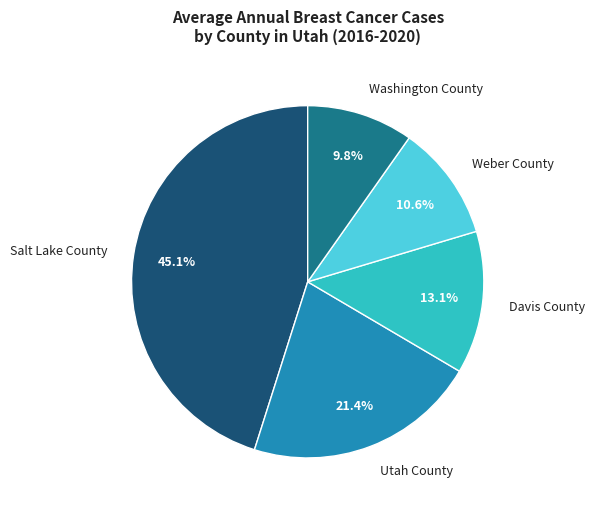

To the nearest percent, what portion does Washington County represent?

10%